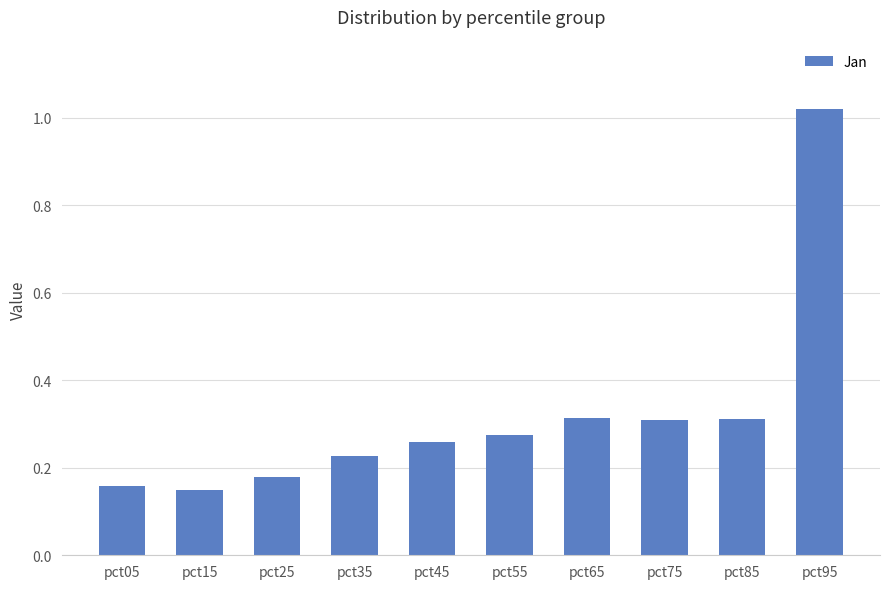

What is the difference between the maximum and minimum values?

0.9